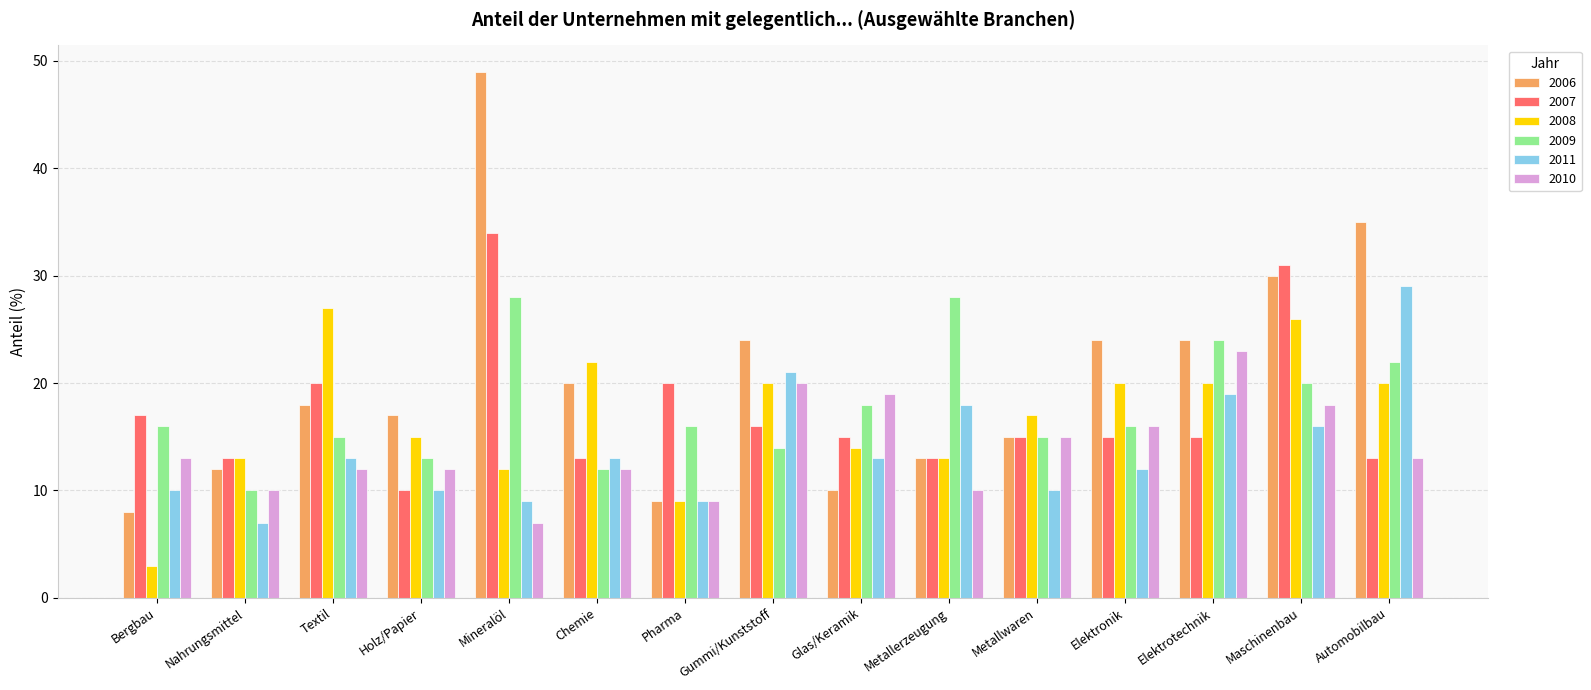

Reading left to right, transcribe all the data shown in this chart.

2006: Bergbau=8	Nahrungsmittel=12	Textil=18	Holz/Papier=17	Mineralöl=49	Chemie=20	Pharma=9	Gummi/Kunststoff=24	Glas/Keramik=10	Metallerzeugung=13	Metallwaren=15	Elektronik=24	Elektrotechnik=24	Maschinenbau=30	Automobilbau=35
2007: Bergbau=17	Nahrungsmittel=13	Textil=20	Holz/Papier=10	Mineralöl=34	Chemie=13	Pharma=20	Gummi/Kunststoff=16	Glas/Keramik=15	Metallerzeugung=13	Metallwaren=15	Elektronik=15	Elektrotechnik=15	Maschinenbau=31	Automobilbau=13
2008: Bergbau=3	Nahrungsmittel=13	Textil=27	Holz/Papier=15	Mineralöl=12	Chemie=22	Pharma=9	Gummi/Kunststoff=20	Glas/Keramik=14	Metallerzeugung=13	Metallwaren=17	Elektronik=20	Elektrotechnik=20	Maschinenbau=26	Automobilbau=20
2009: Bergbau=16	Nahrungsmittel=10	Textil=15	Holz/Papier=13	Mineralöl=28	Chemie=12	Pharma=16	Gummi/Kunststoff=14	Glas/Keramik=18	Metallerzeugung=28	Metallwaren=15	Elektronik=16	Elektrotechnik=24	Maschinenbau=20	Automobilbau=22
2011: Bergbau=10	Nahrungsmittel=7	Textil=13	Holz/Papier=10	Mineralöl=9	Chemie=13	Pharma=9	Gummi/Kunststoff=21	Glas/Keramik=13	Metallerzeugung=18	Metallwaren=10	Elektronik=12	Elektrotechnik=19	Maschinenbau=16	Automobilbau=29
2010: Bergbau=13	Nahrungsmittel=10	Textil=12	Holz/Papier=12	Mineralöl=7	Chemie=12	Pharma=9	Gummi/Kunststoff=20	Glas/Keramik=19	Metallerzeugung=10	Metallwaren=15	Elektronik=16	Elektrotechnik=23	Maschinenbau=18	Automobilbau=13